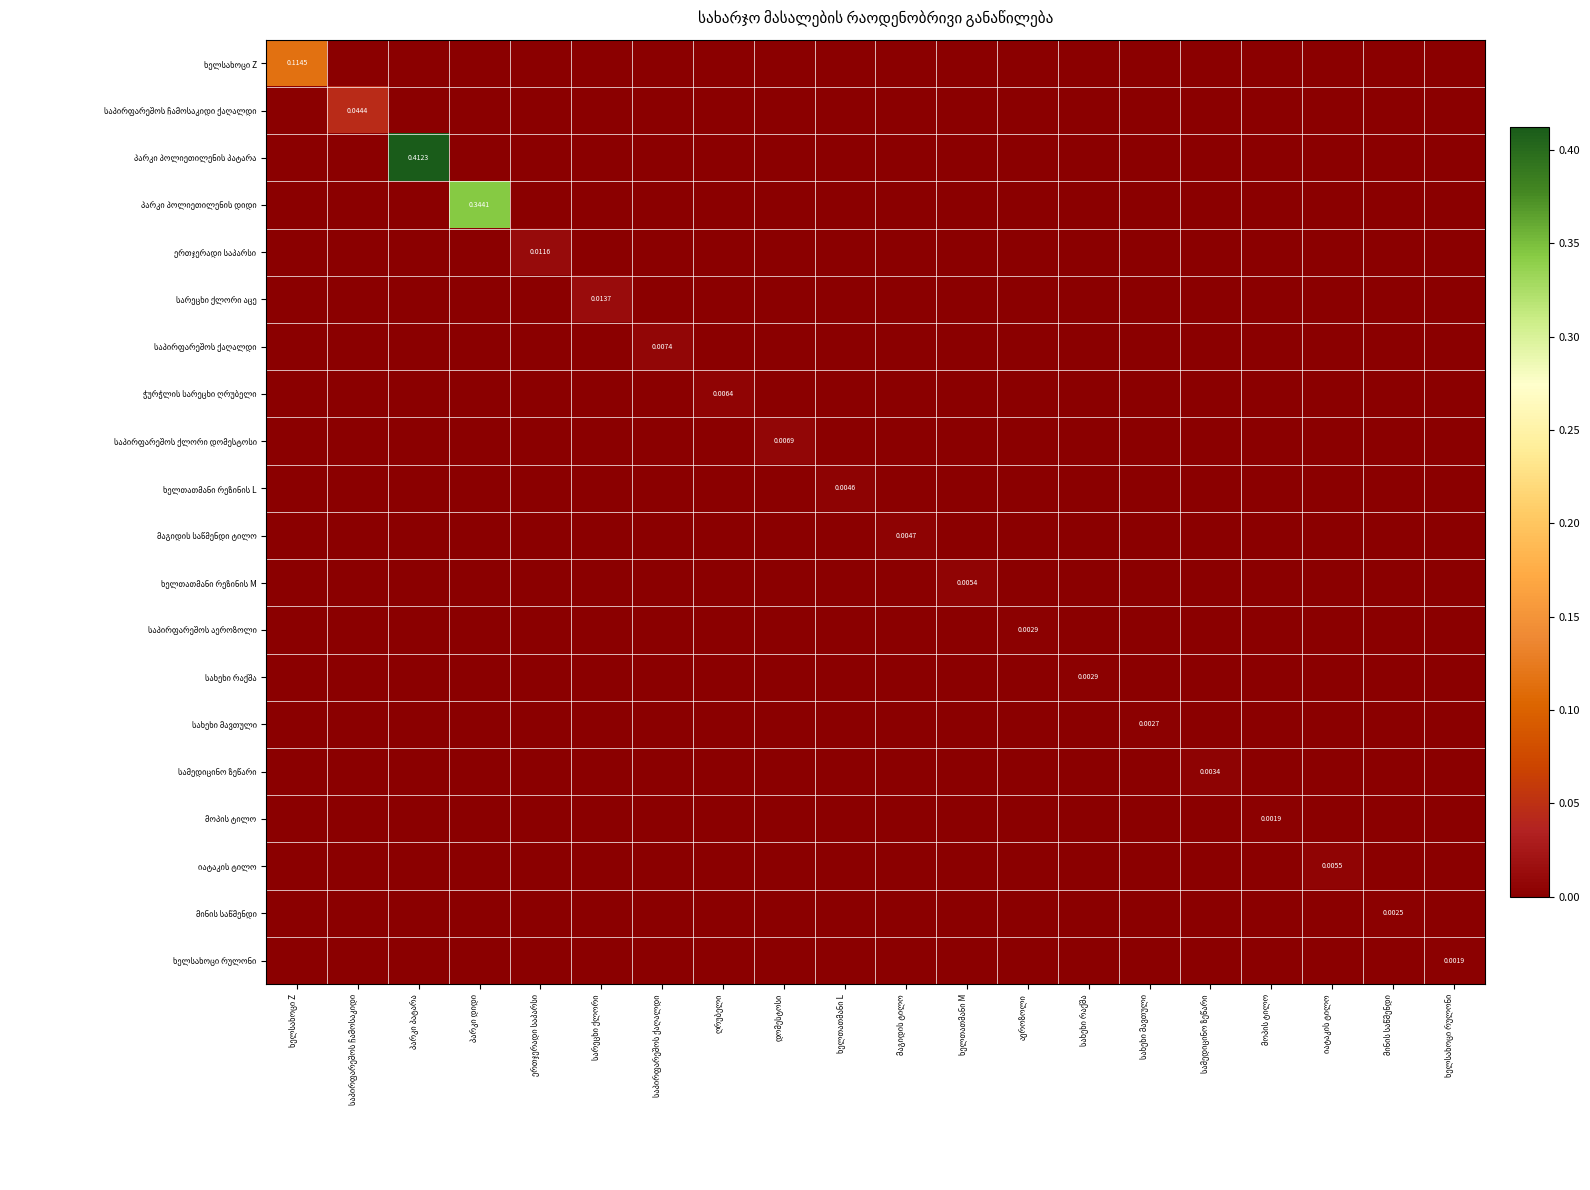

True or false: საპირფარეშოს ქლორი დომესტოსი has a value of 0.0 at სამედიცინო ზეწარი.

True